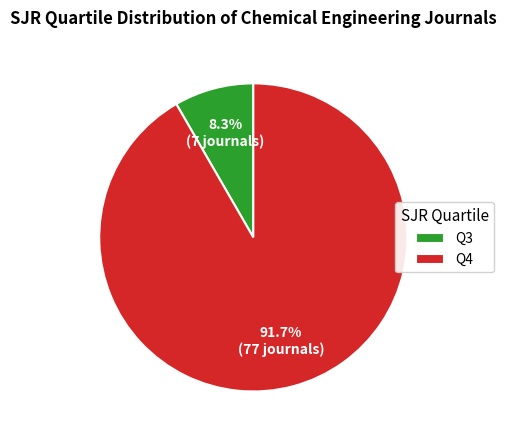

To the nearest percent, what is the difference between the largest and smallest slice percentages?

83%